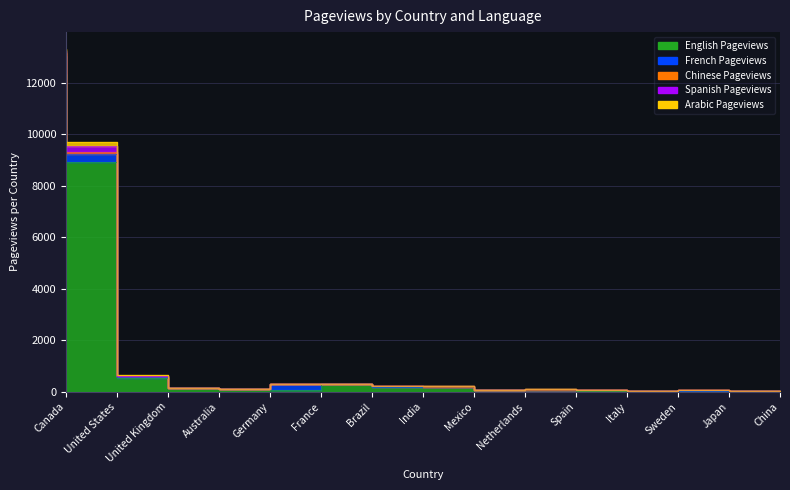

What is the label of the 8th point from the right?

India